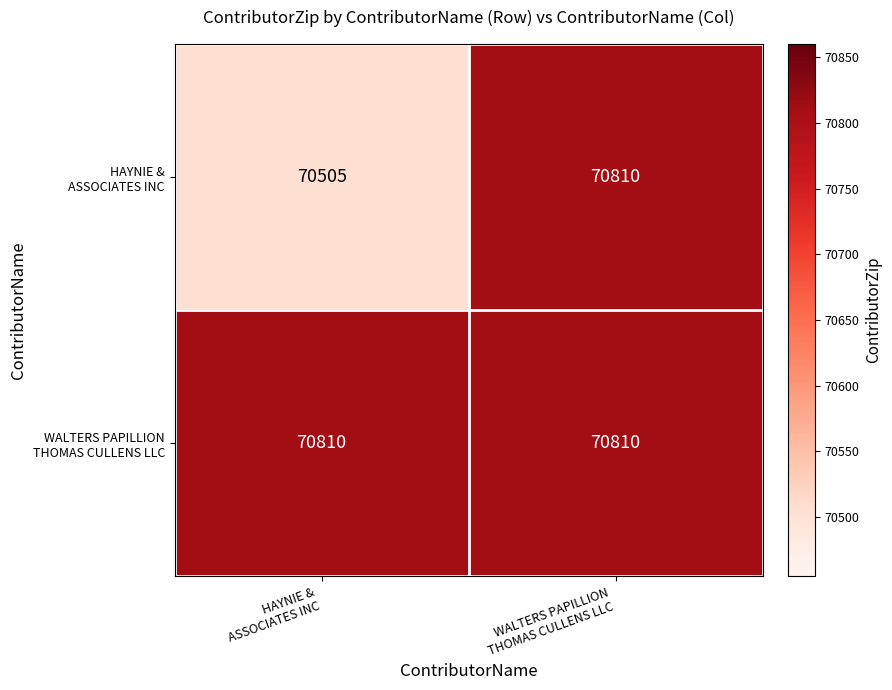

What is the greatest value displayed?

70810